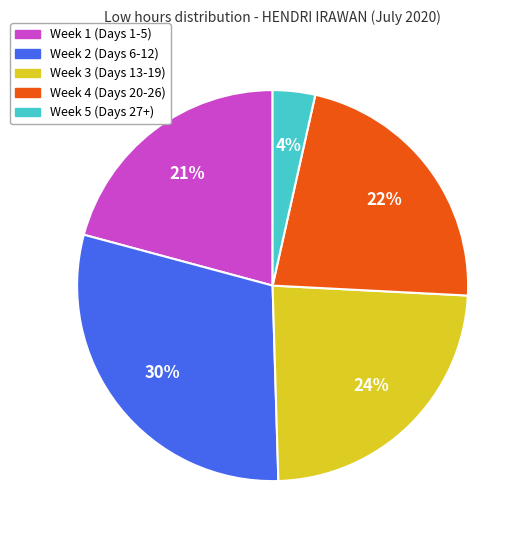

To the nearest percent, what is the difference between the largest and smallest slice percentages?

26%